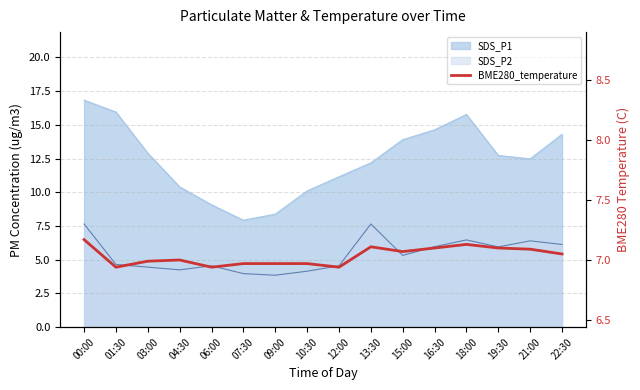

What position from the left is 07:30?

6